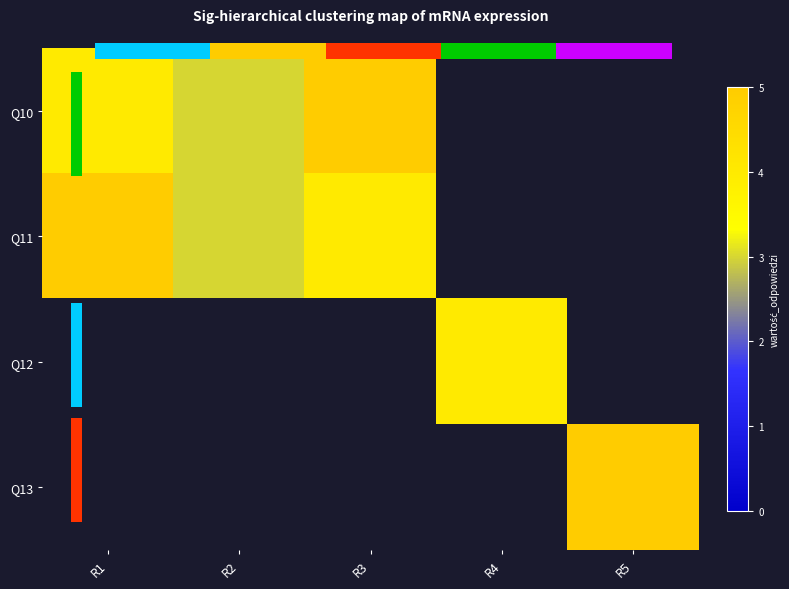

The value of Q12 at R4 is 4.0. True or false?

True